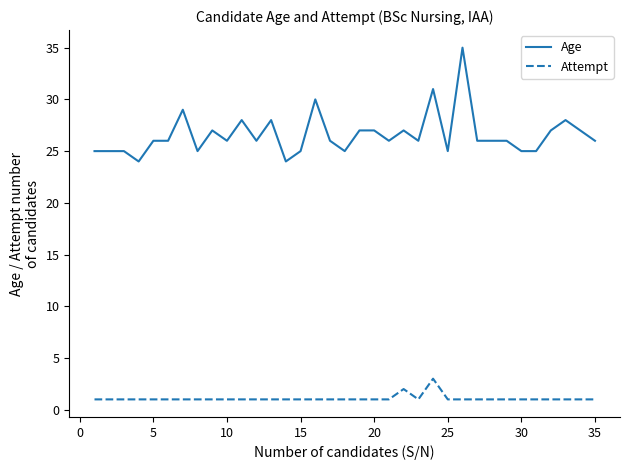

Rank the series by their maximum value, from highest to lowest.

Age, Attempt